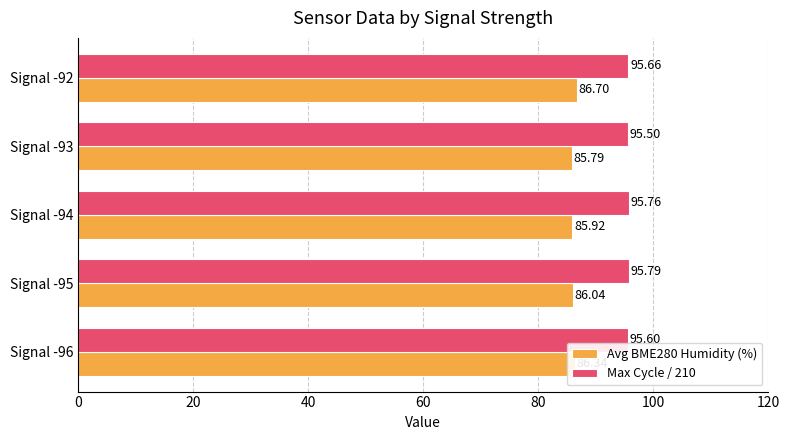

Count the Max Cycle / 210 values in the range 95 to 96.

5